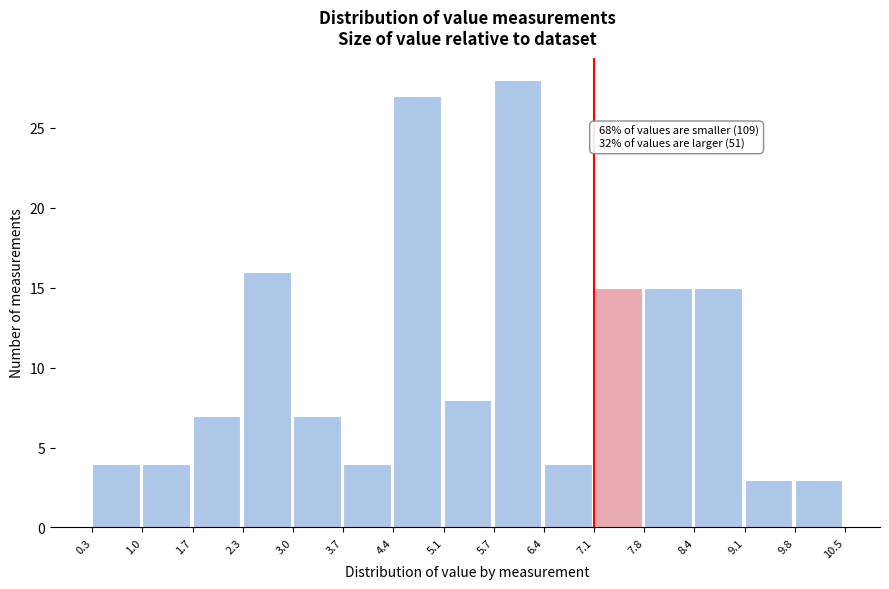

Which range on the x-axis has the tallest bar?

5.7 to 6.4